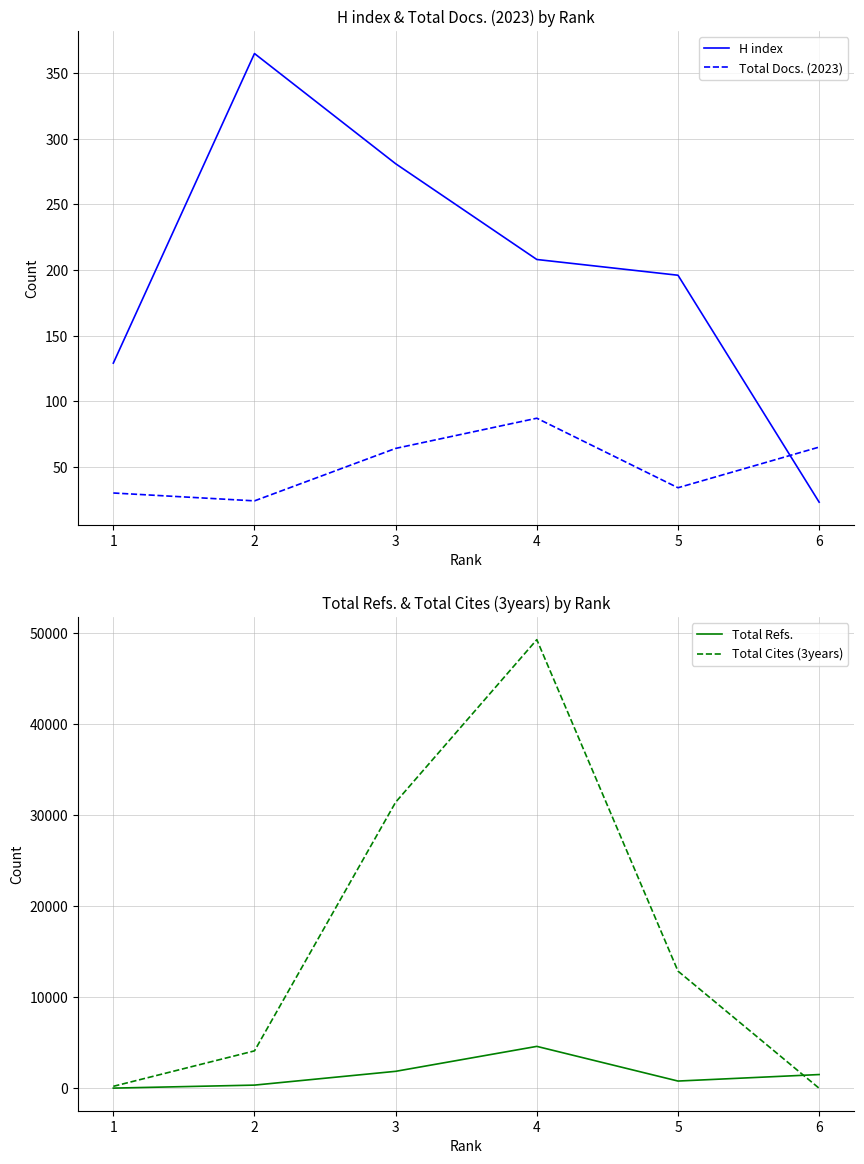

After their last crossing, which series has the higher values: Total Docs. (2023) or Total Cites (3years)?

Total Docs. (2023)